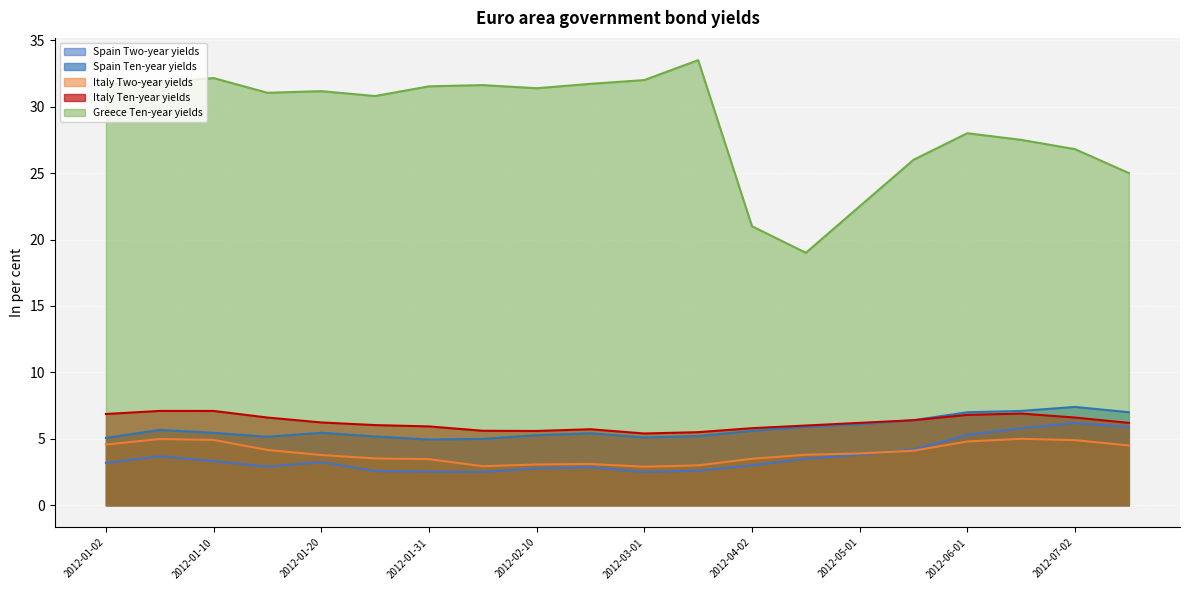

Where does the Italy Ten-year yields series first go above 6?

2012-01-02